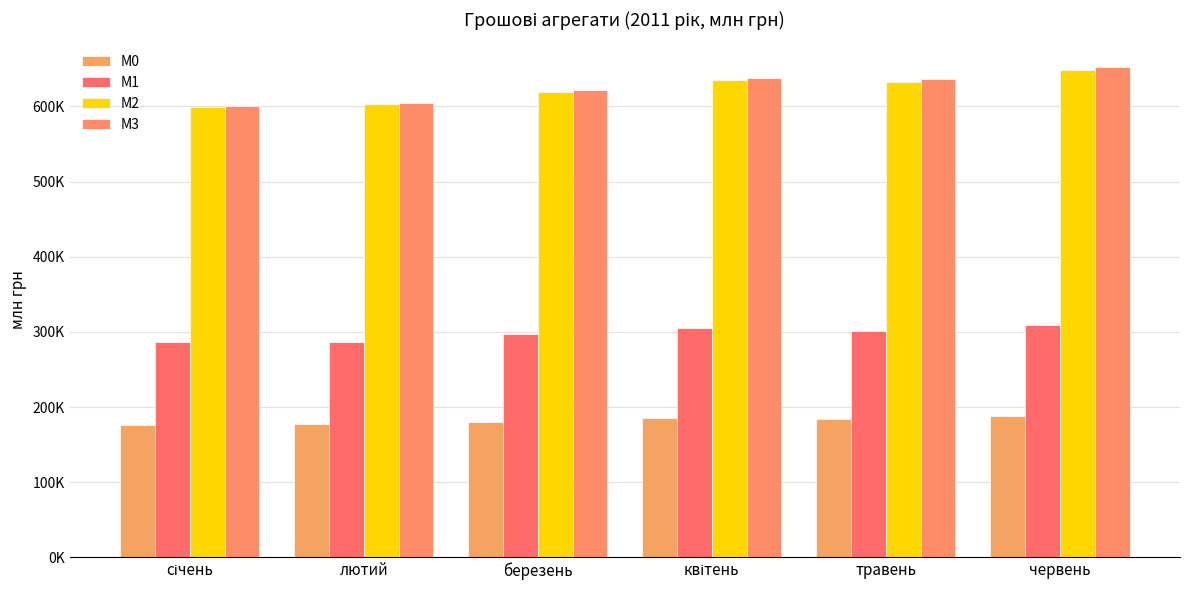

Are the bars grouped side by side (vs. stacked)?

Yes